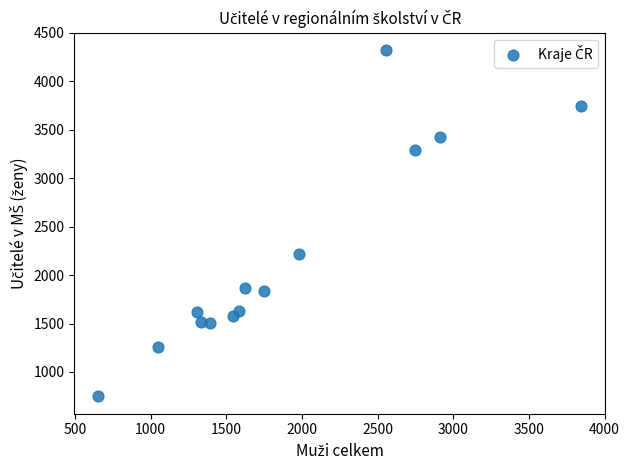

What Y value in the scatter plot is closest to 2536?

2220